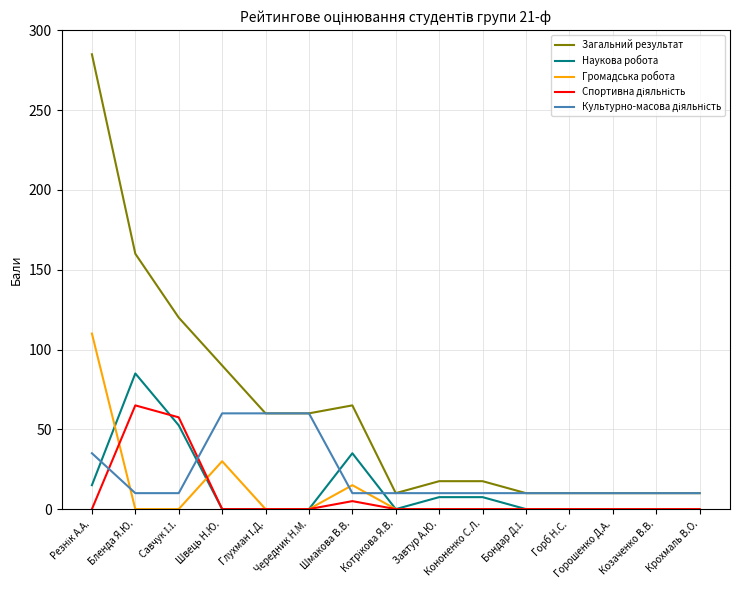

True or false: Наукова робота and Загальний результат cross at least once.

False